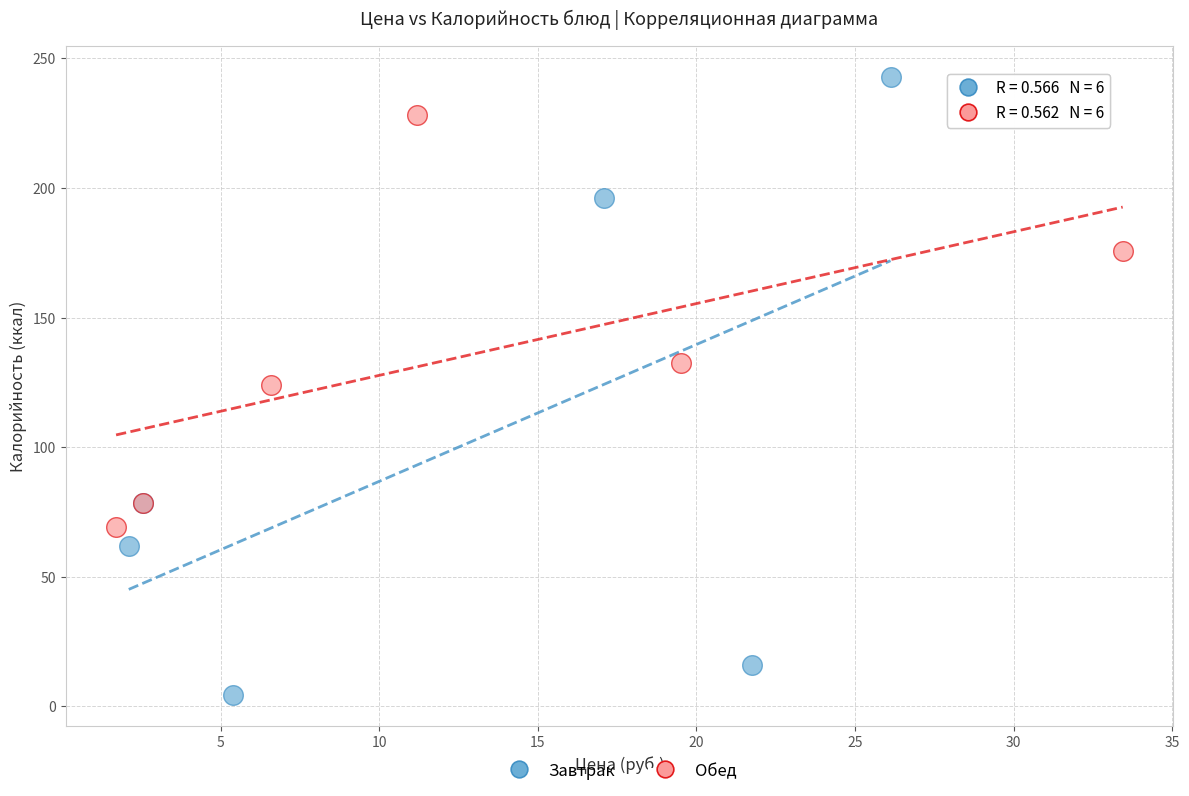

Which series has the widest spread of Y values?

Завтрак